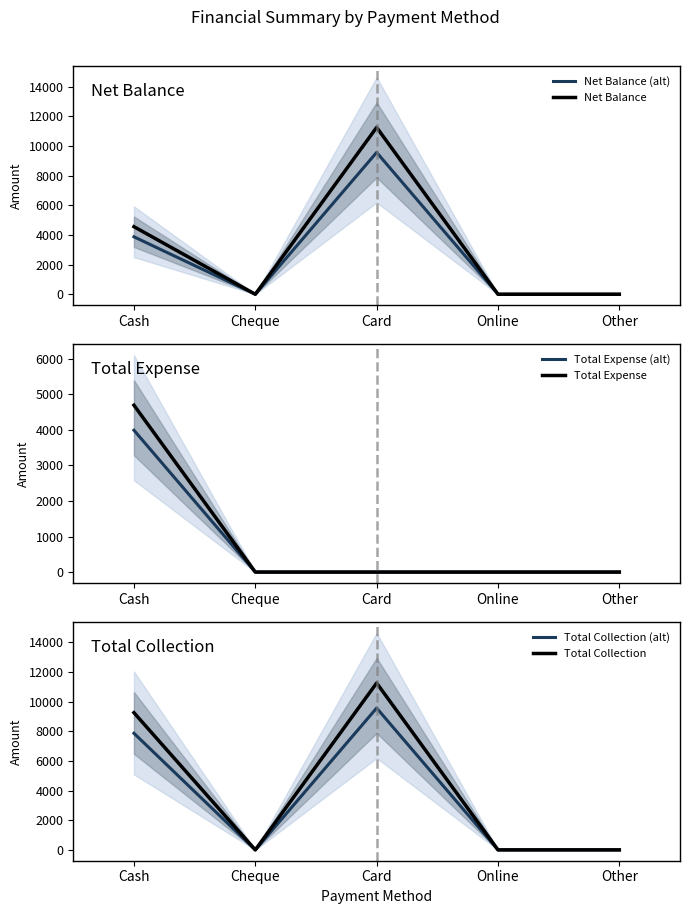

What are all the series names shown in the legend?

Net Balance (alt), Net Balance, Total Expense (alt), Total Expense, Total Collection (alt), Total Collection